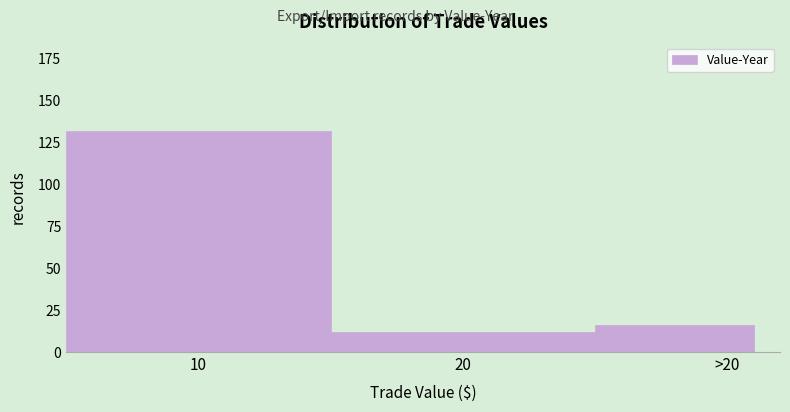

Reading left to right, transcribe all the data shown in this chart.

132	12	16